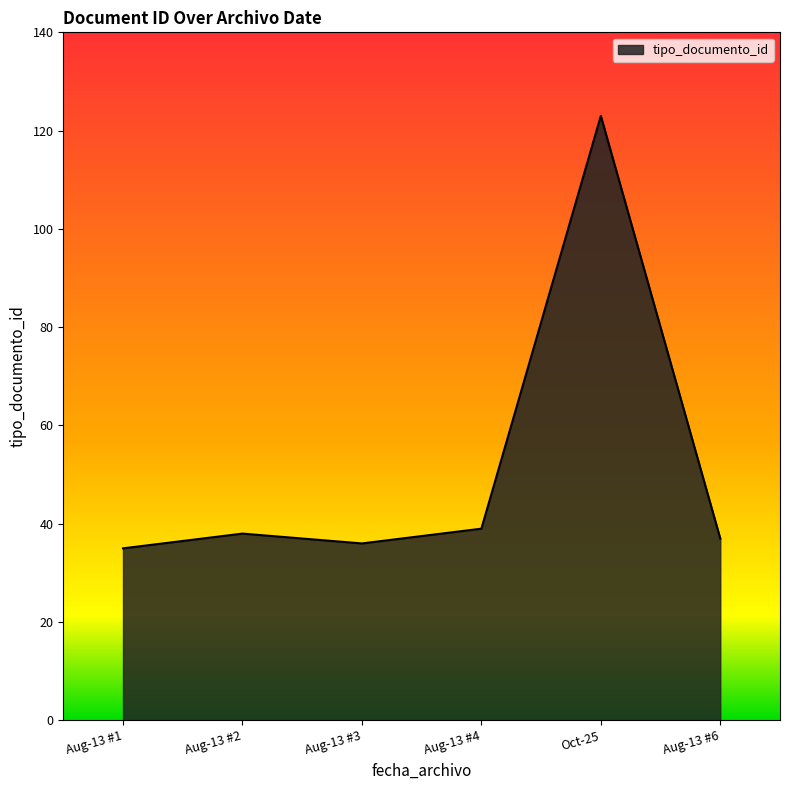

True or false: the data shows 123 at Oct-25.

True